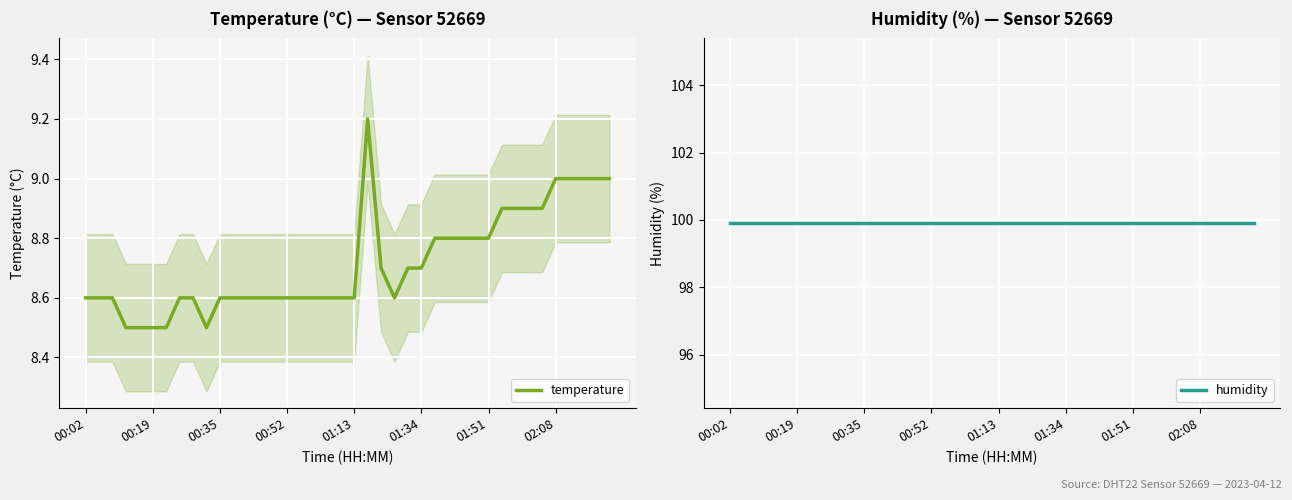

The value of temperature at 01:34 is 12.3. True or false?

False